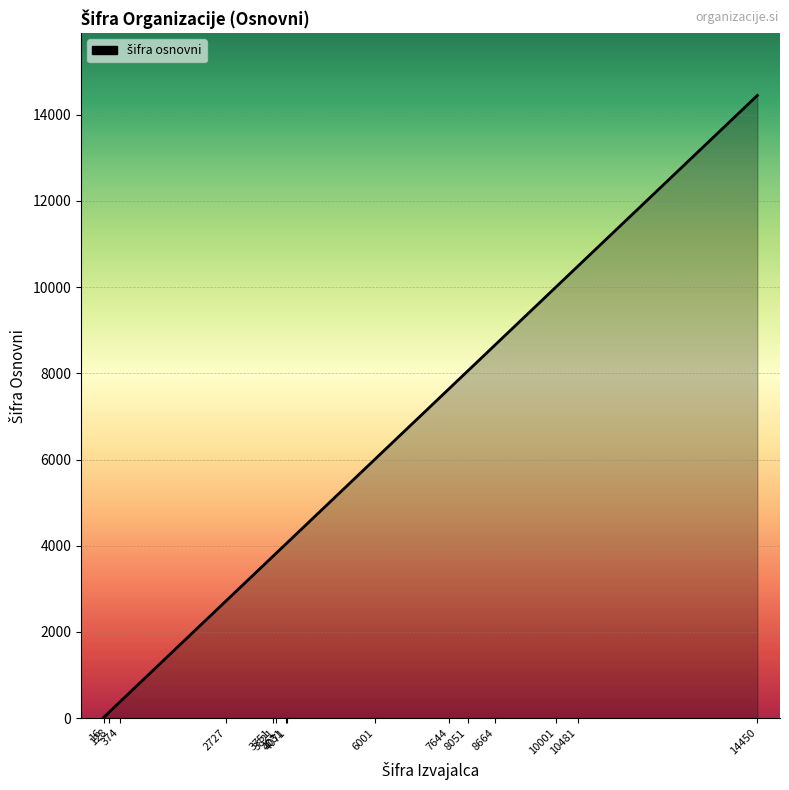

At which label is the value closest to 7233?

7644